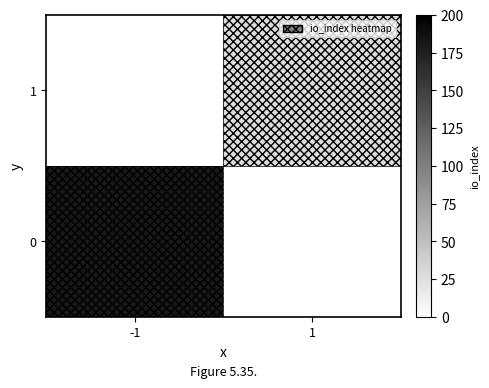

Between 1 and -1, which is larger?

-1